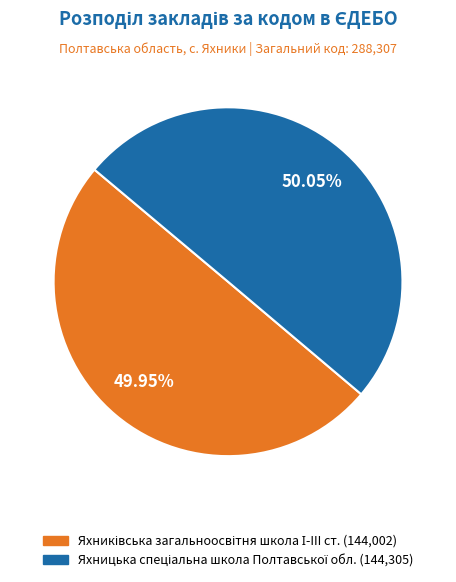

Does any single category account for the majority?

Yes